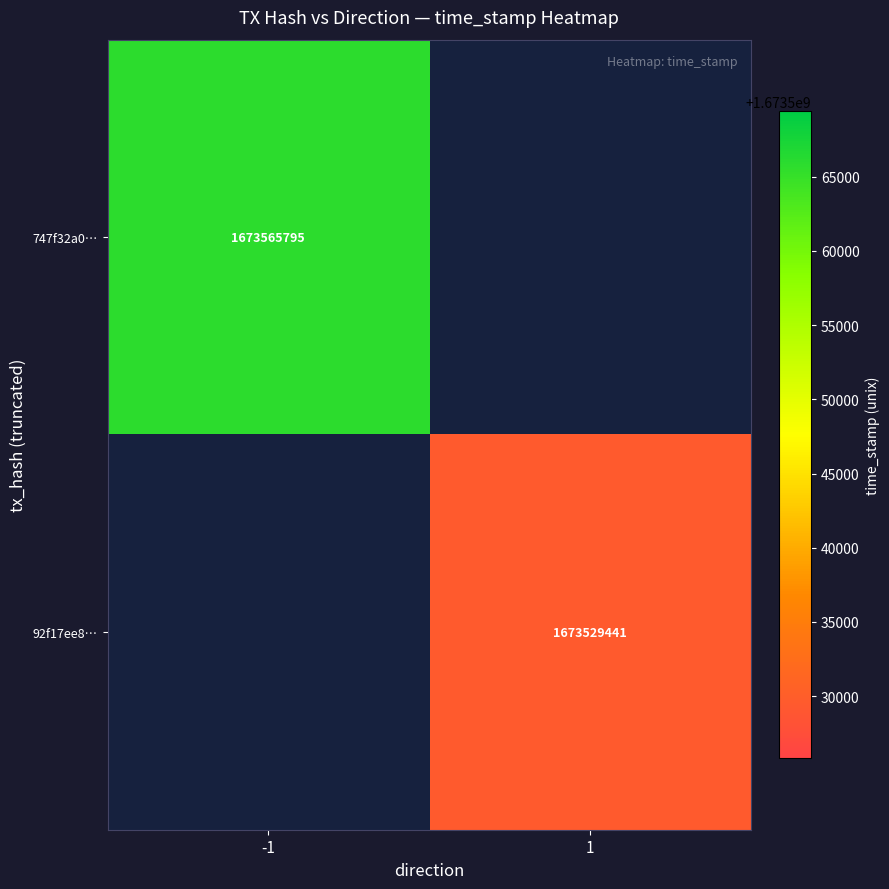

What is the greatest value displayed?

1673565795.0